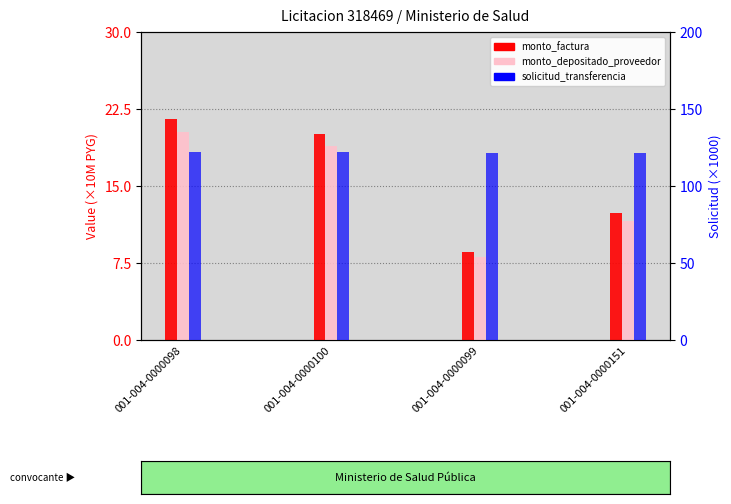

Reading right to left, extract all data points from this chart.

monto_factura: 001-004-0000151=12.4	001-004-0000099=8.5	001-004-0000100=20.0	001-004-0000098=21.5
monto_depositado_proveedor: 001-004-0000151=11.6	001-004-0000099=8.0	001-004-0000100=18.9	001-004-0000098=20.3
solicitud_transferencia: 001-004-0000151=121.4	001-004-0000099=121.6	001-004-0000100=121.9	001-004-0000098=121.9